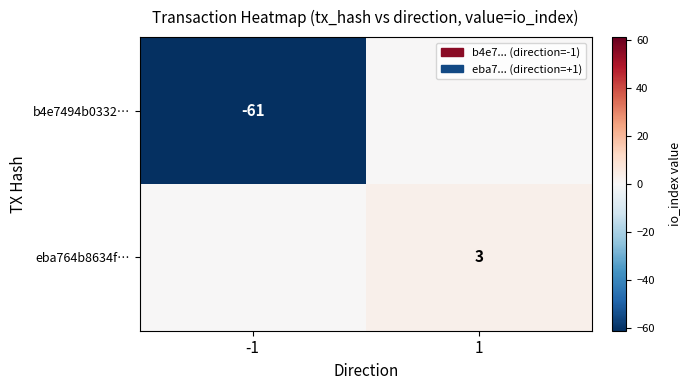

The value of eba764b8634f… at 1 is 1. True or false?

False